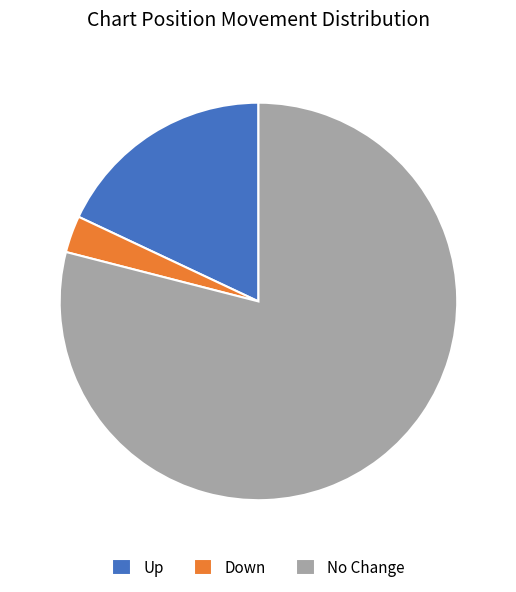

The Up slice represents 7% of the pie. True or false?

False